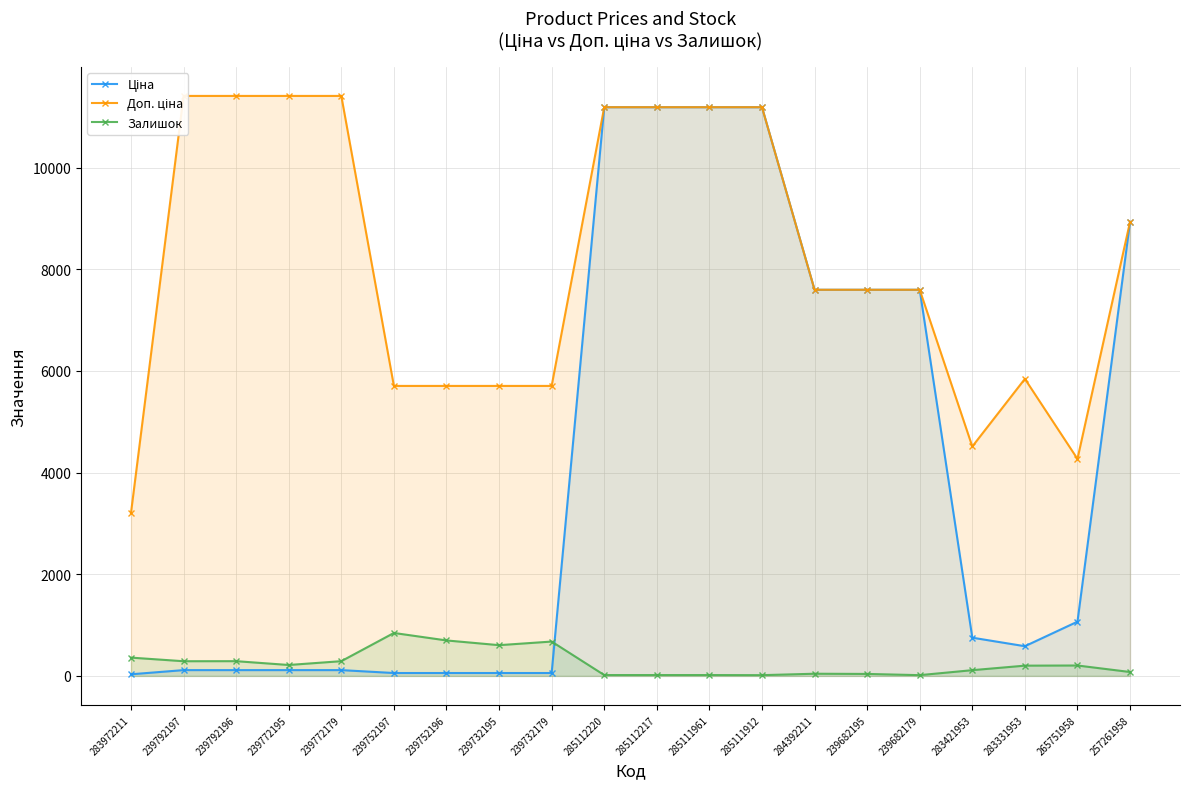

Rank the categories by Доп. ціна value from lowest to highest.

283972211, 265751958, 283421953, 239752197, 239752196, 239732195, 239732179, 283331953, 284392211, 239682195, 239682179, 257261958, 285112220, 285112217, 285111961, 285111912, 239792197, 239792196, 239772195, 239772179